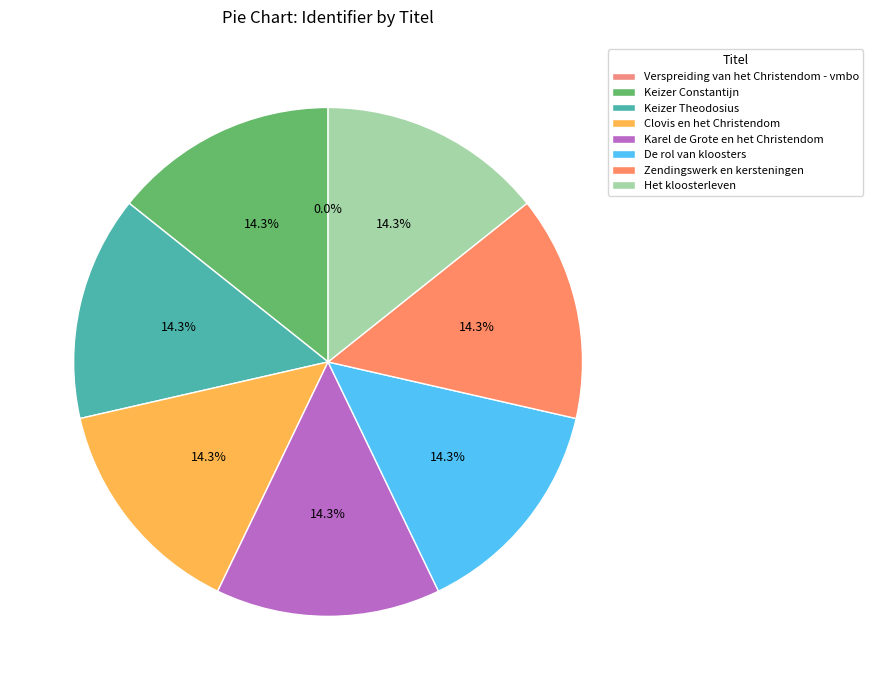

The Verspreiding van het Christendom - vmbo slice represents 1% of the pie. True or false?

False